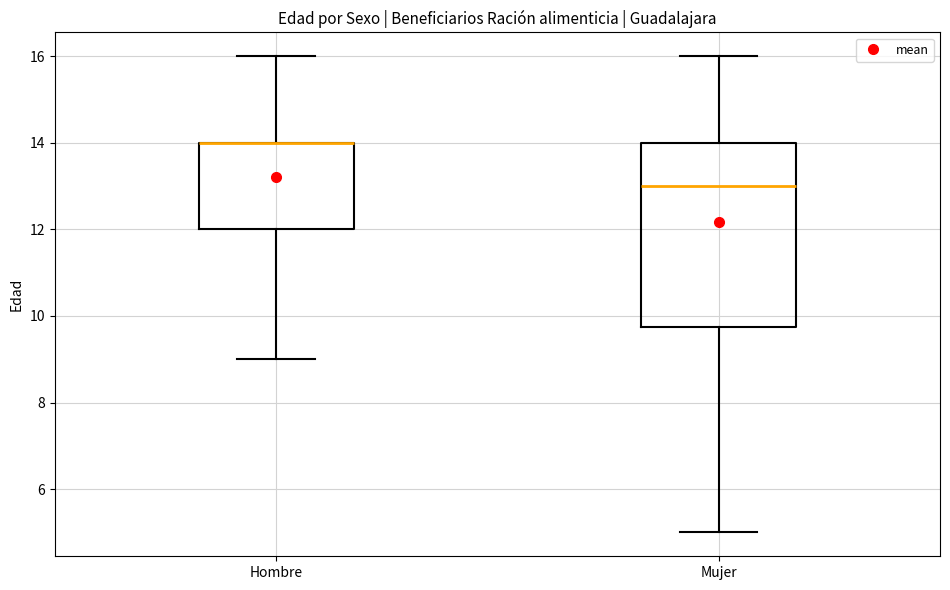

Reading left to right, transcribe this box plot: for each box, give where its median line is, the range the box spans, and where its two whiskers end, as read against the y-axis. The values are not printed on the chart, so give them approximately, as read against the axis.

Hombre: median 14.0 (drawn on the box's upper edge), box 12.0 to 14.0, whiskers 9.0 to 16.0
Mujer: median 13.0, box 9.8 to 14.0, whiskers 5.0 to 16.0